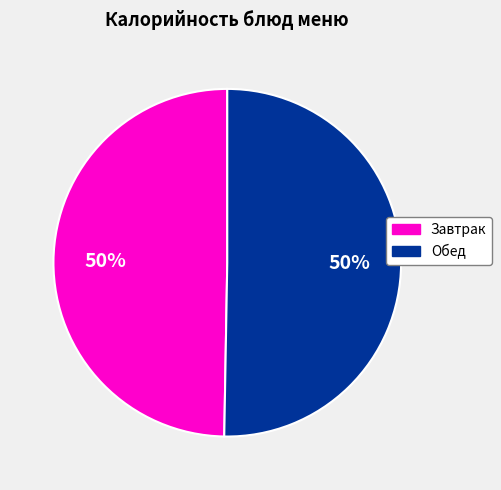

To the nearest percent, what is the average slice percentage?

50%